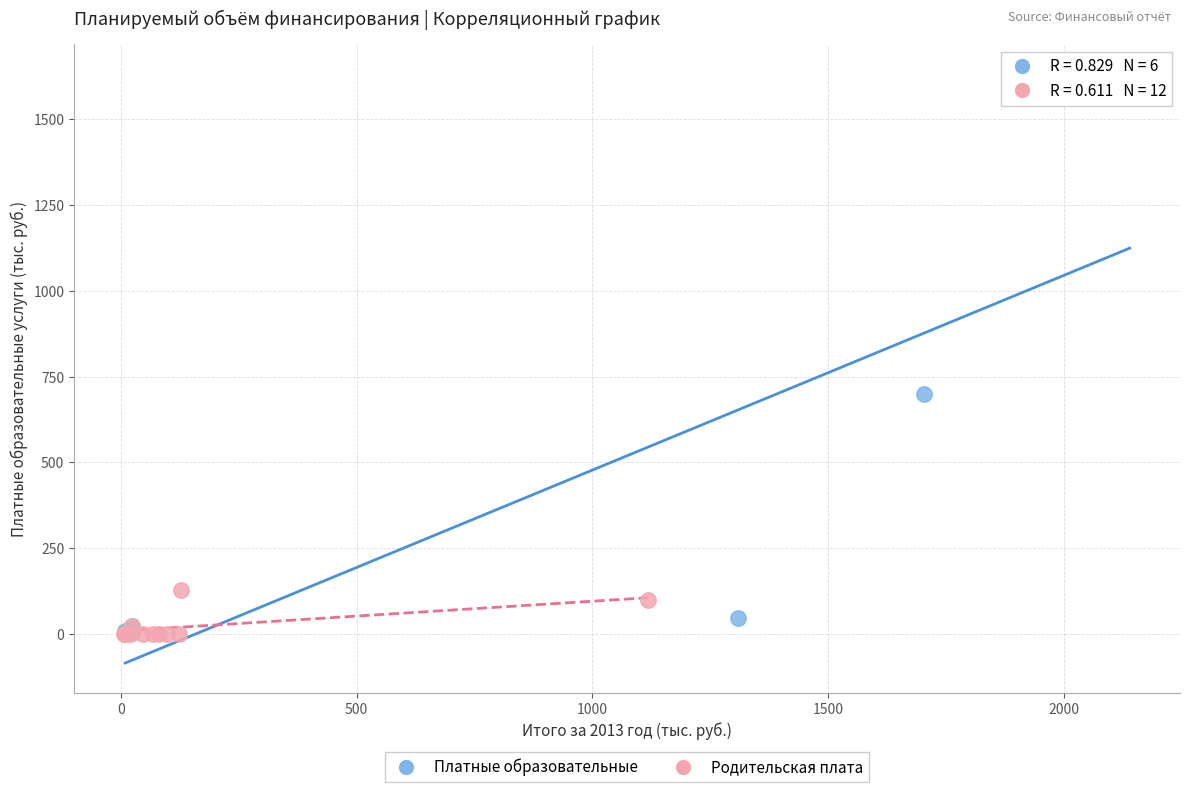

Which series has the widest spread of Y values?

Платные образовательные